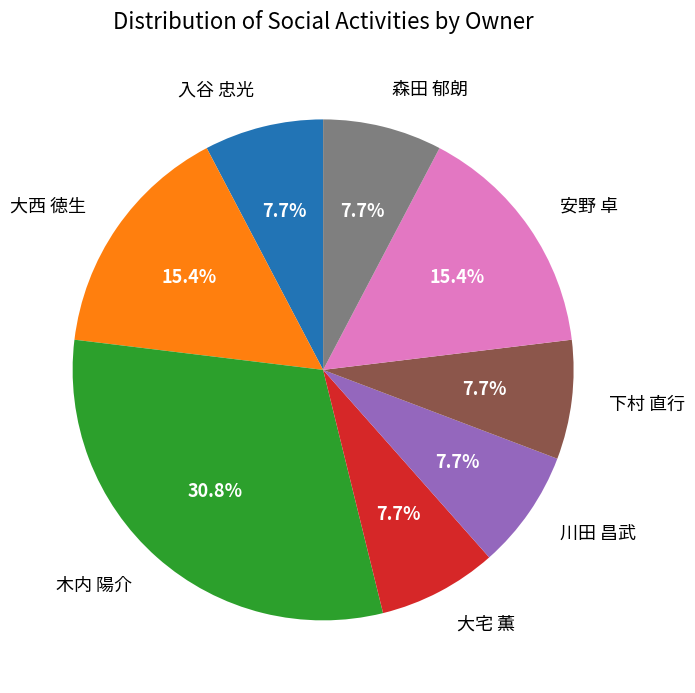

Does 木内 陽介 account for over 50% of the chart?

No